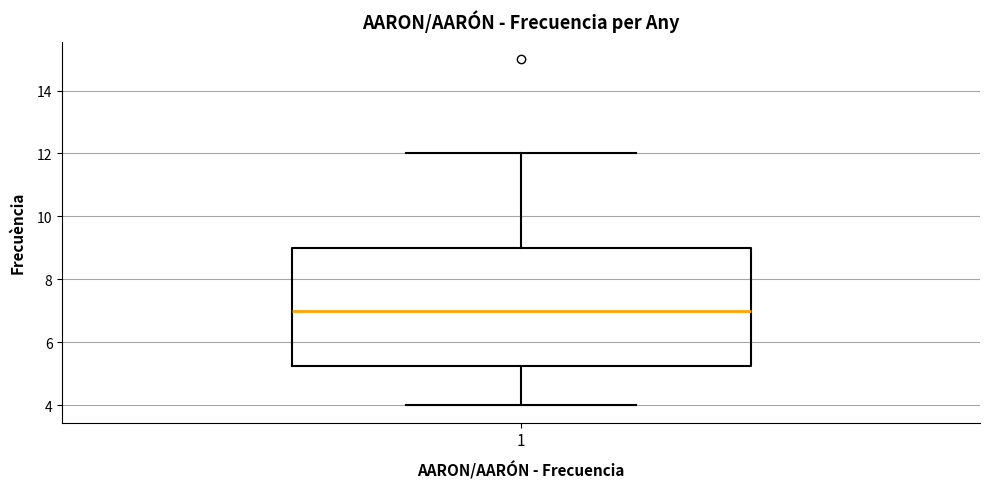

Transcribe this box plot: give where the median line is, the range the box spans, and where the two whiskers end, as read against the y-axis. The values are not printed on the chart, so give them approximately, as read against the axis.

median 7.0, box 5.2 to 9.0, whiskers 4.0 to 12.0